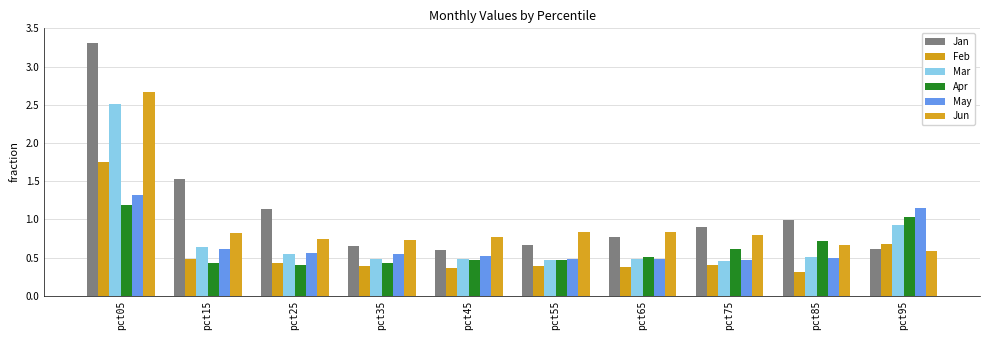

Which has a higher value, pct35 or pct65?

pct65